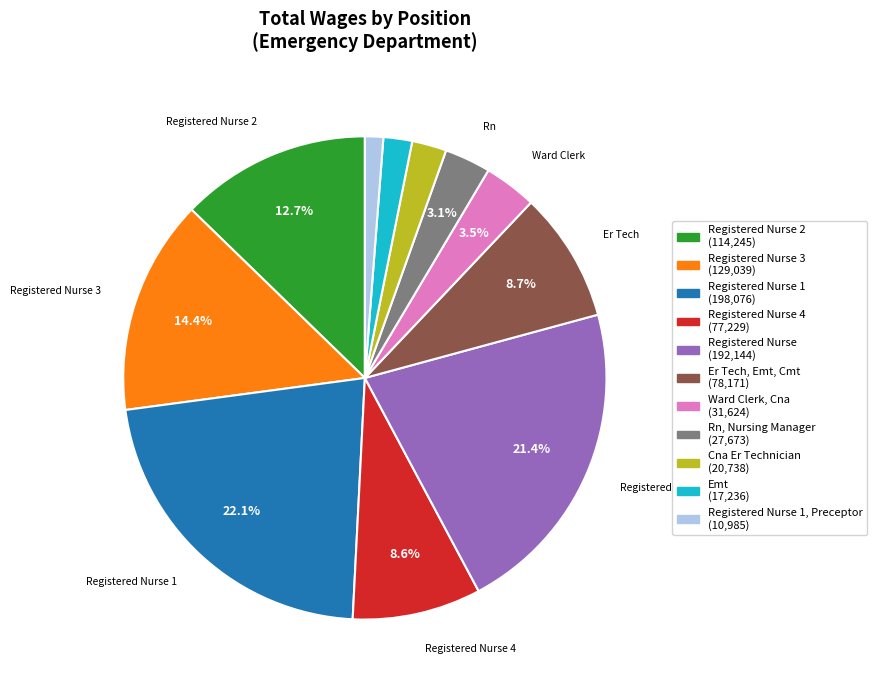

Approximately how many times larger is the value at Registered Nurse 4 (77,229) compared to Er Tech, Emt, Cmt (78,171)?

1.0